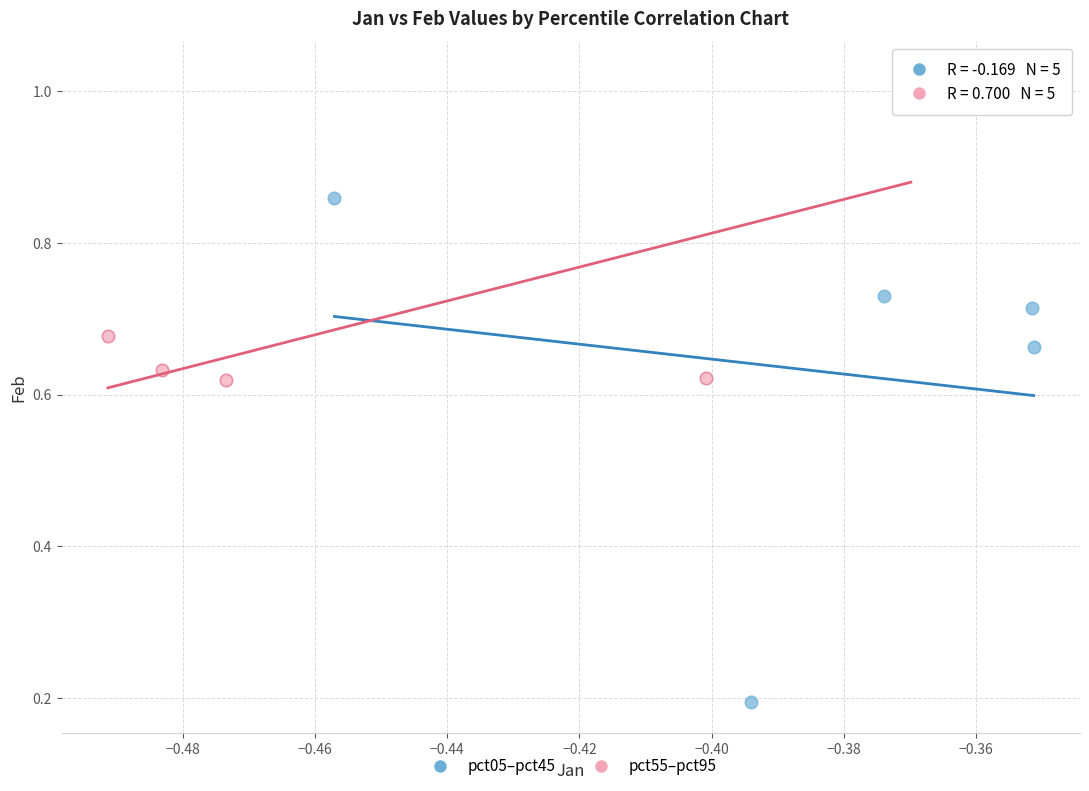

Which series has the largest Y range (max minus min)?

pct05–pct45